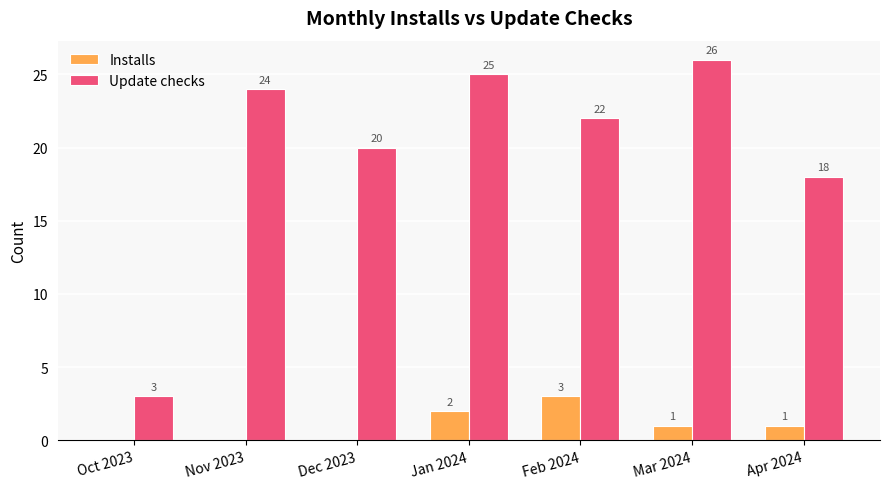

Reading left to right, list all the values displayed in this chart.

Installs: 0	0	0	2	3	1	1
Update checks: 3	24	20	25	22	26	18